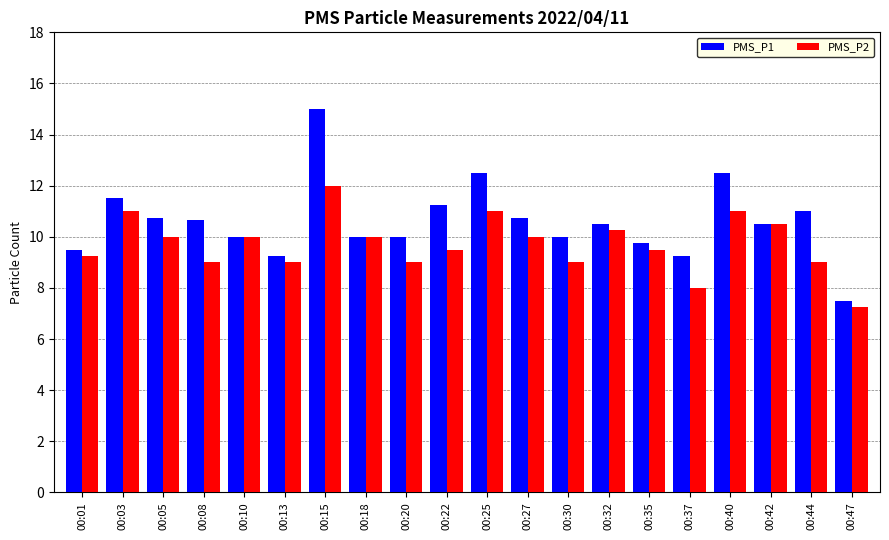

What is the value of the PMS_P2 bar at the 16th from the left?

8.0